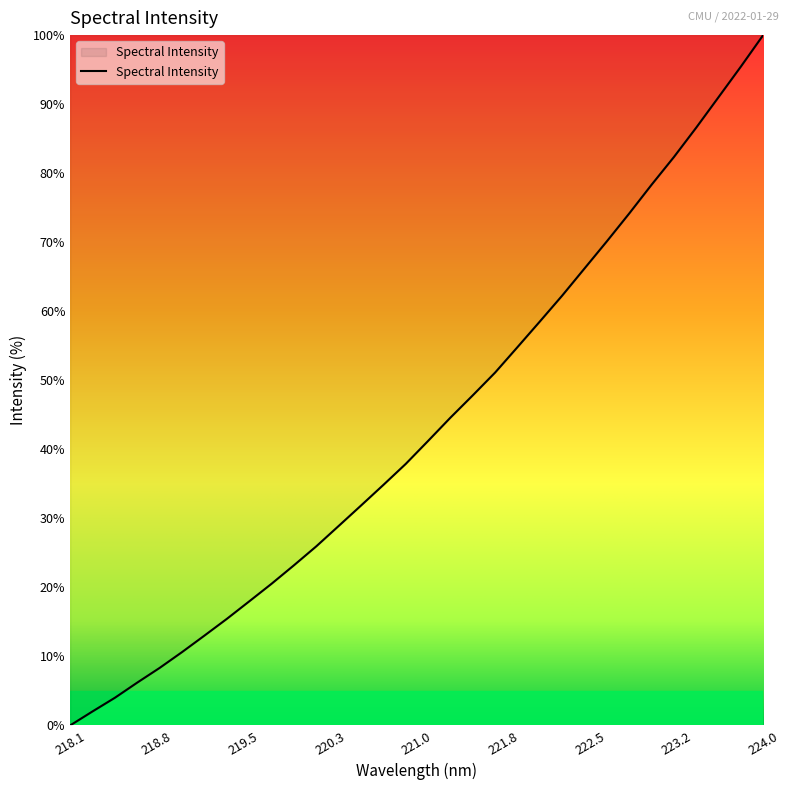

What is the difference between the maximum and minimum values?

100.0